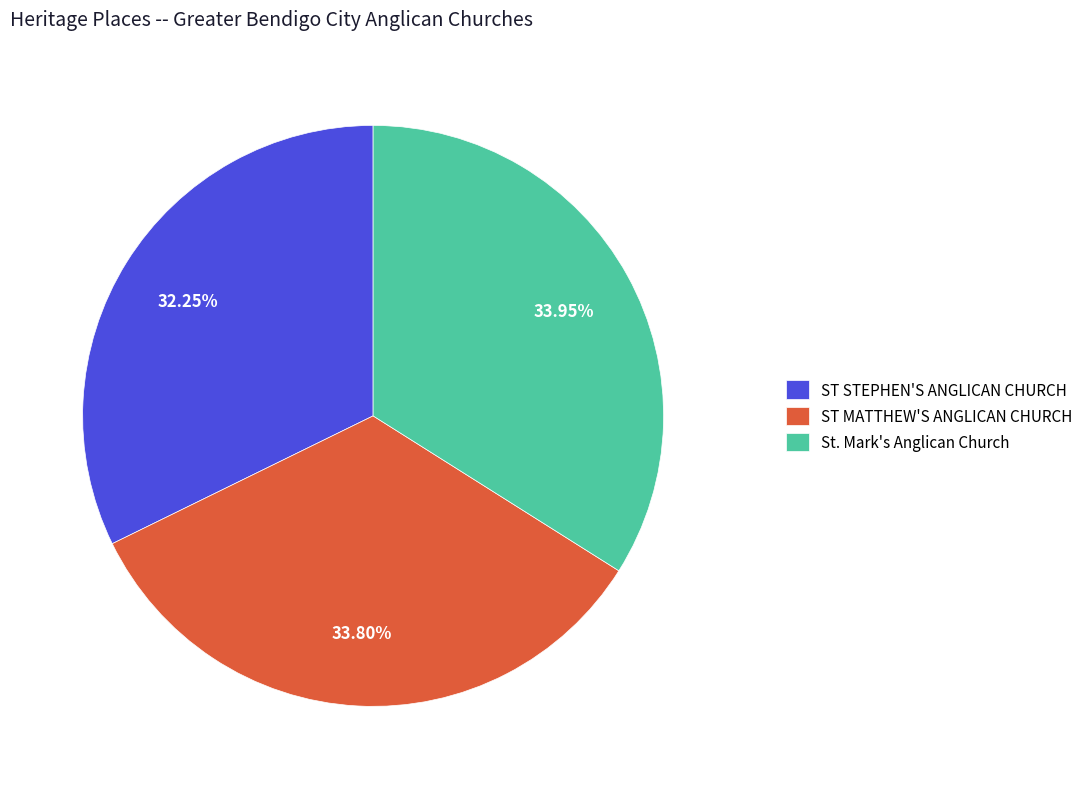

Does St. Mark's Anglican Church account for over 50% of the chart?

No